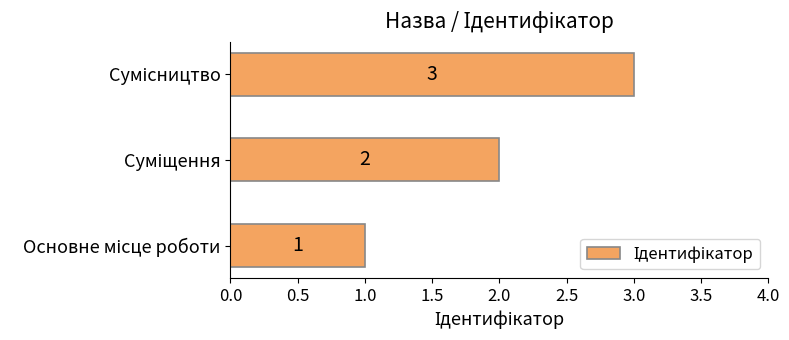

What is the sum of all values?

6